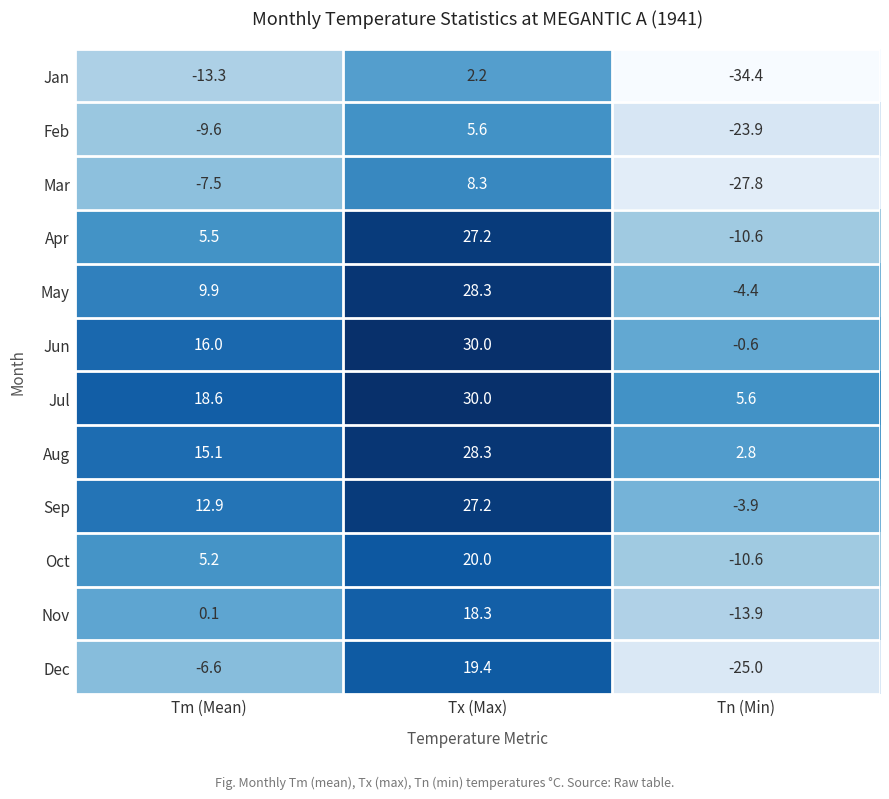

How many data points in Jan are less than -13?

2